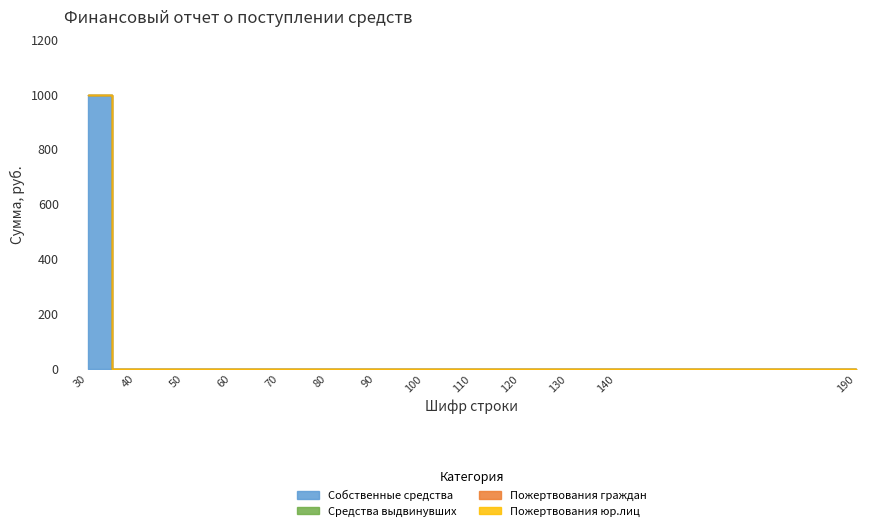

Which series has the largest range (max minus min)?

Собственные средства